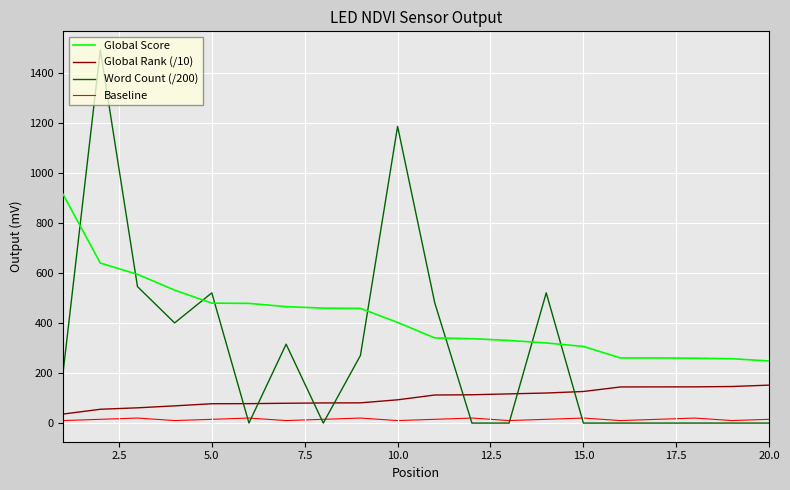

What is the average value of the Word Count (/200) series?

296.5